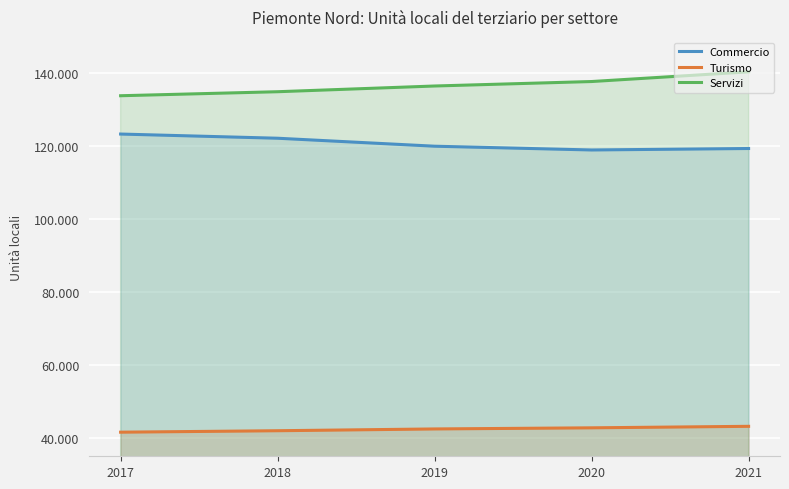

Rank the categories by Commercio value from highest to lowest.

2017, 2018, 2019, 2021, 2020